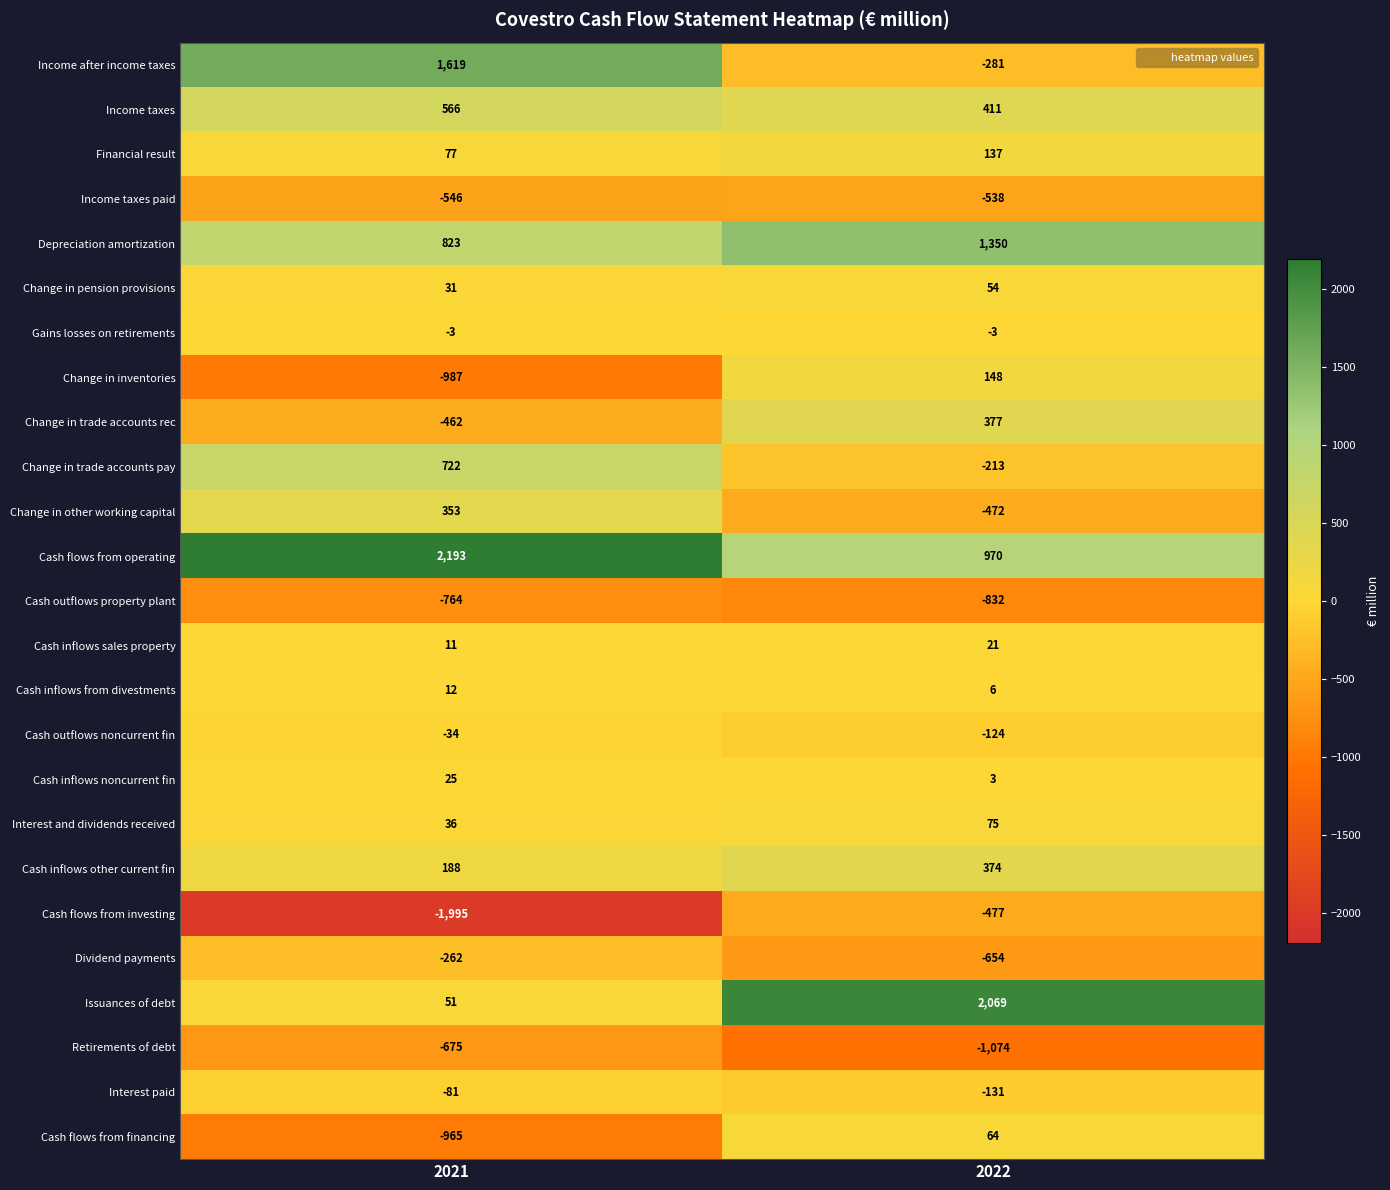

Read the Interest and dividends received value at 2022.

75